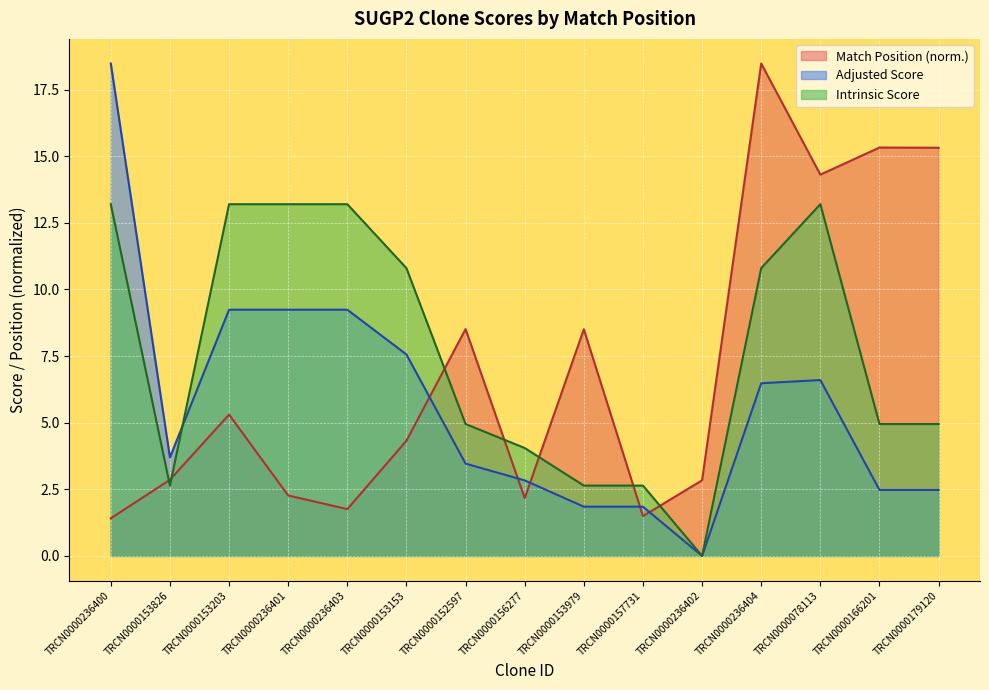

Is the value of Adjusted Score at TRCN0000236400 greater than the value of Match Position at TRCN0000236403?

Yes